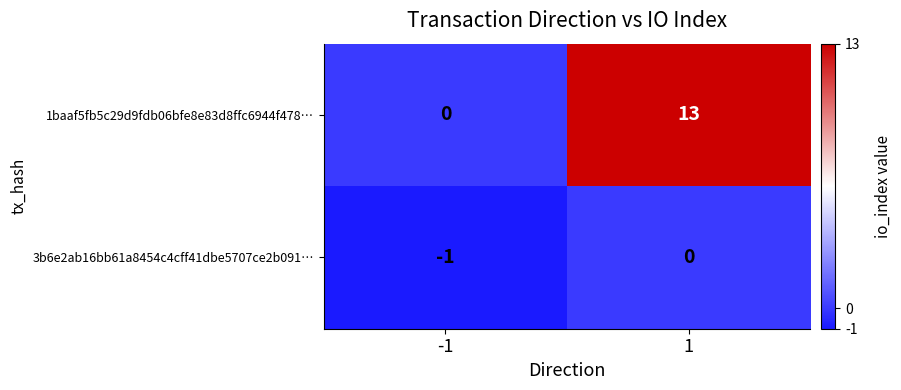

What is the difference between the maximum and minimum values in the 1baaf5fb5c29d9fdb06bfe8e83d8ffc6944f478… series?

13